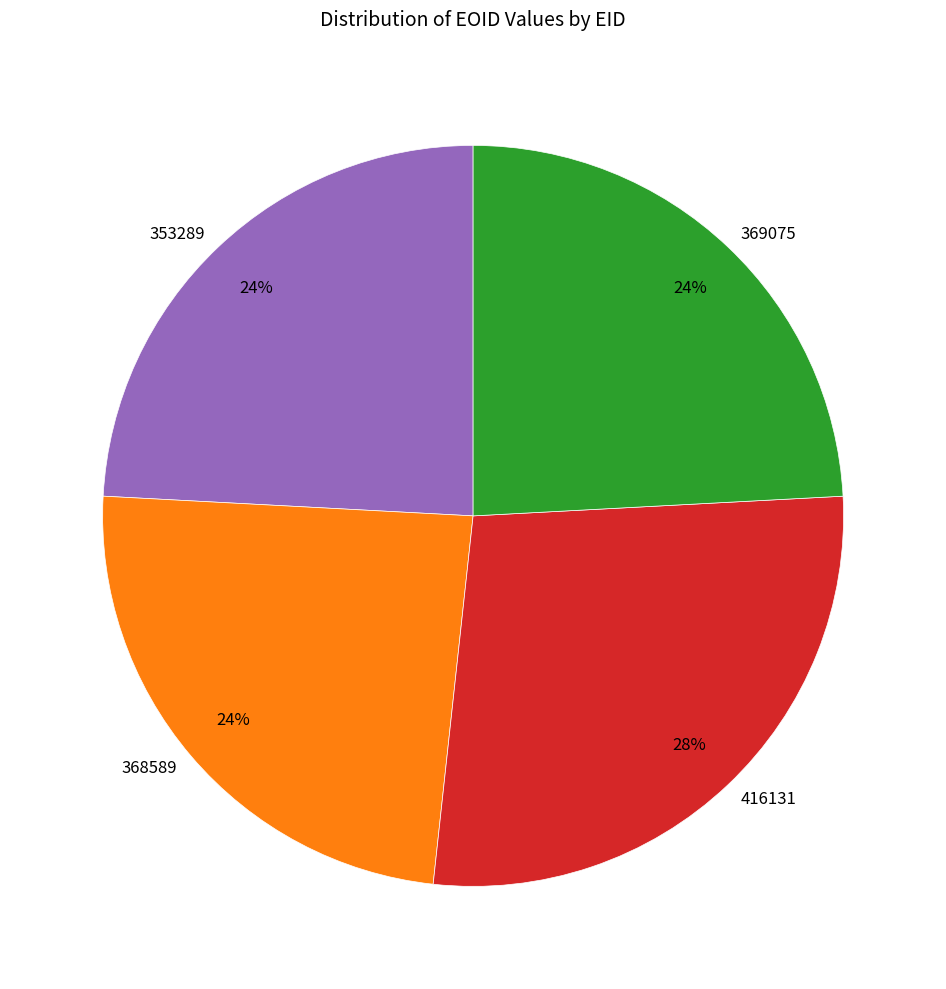

The 368589 slice represents 30% of the pie. True or false?

False